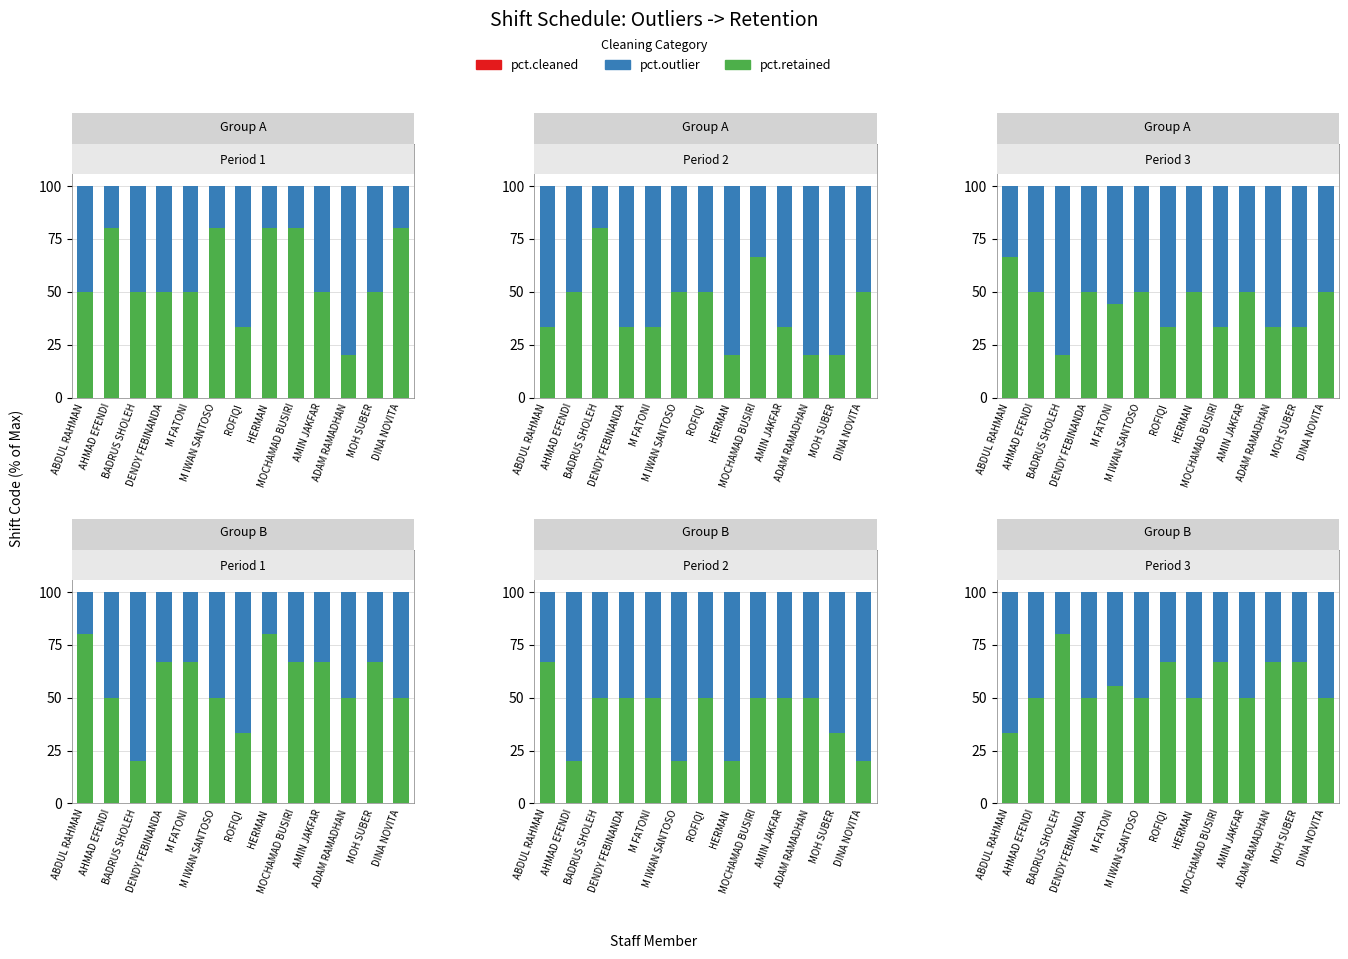

What is the label of the 3rd bar from the right?

ADAM RAMADHAN